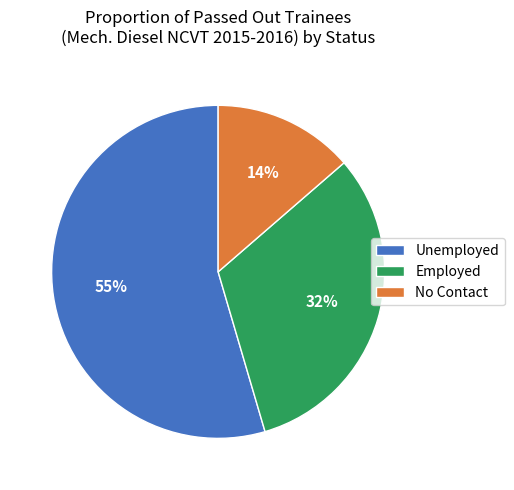

Is the sum of Employed and No Contact greater than half?

No